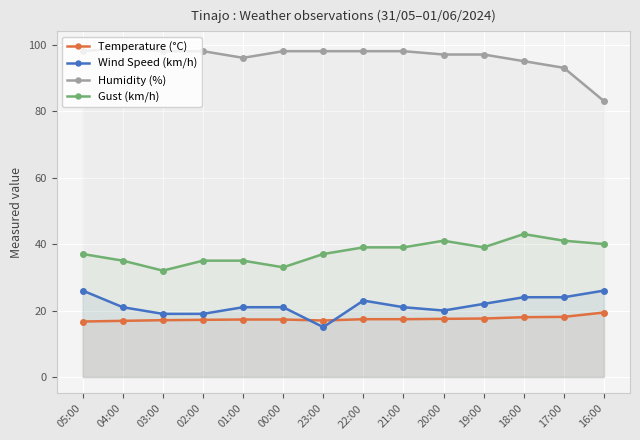

What are all the series names shown in the legend?

Temperature (°C), Wind Speed (km/h), Humidity (%), Gust (km/h)